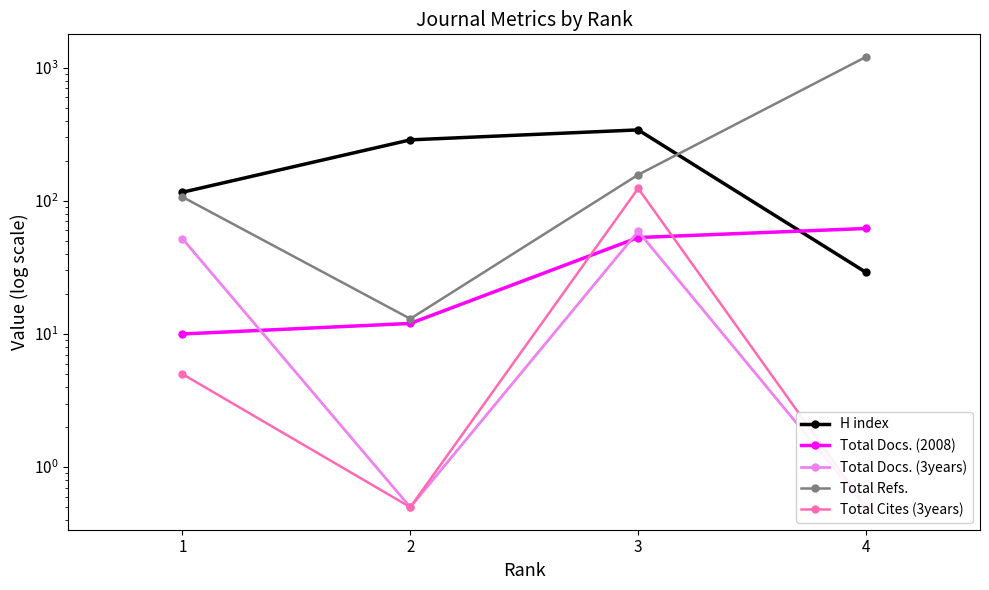

True or false: Total Docs. (2008) and Total Docs. (3years) intersect in this chart.

True